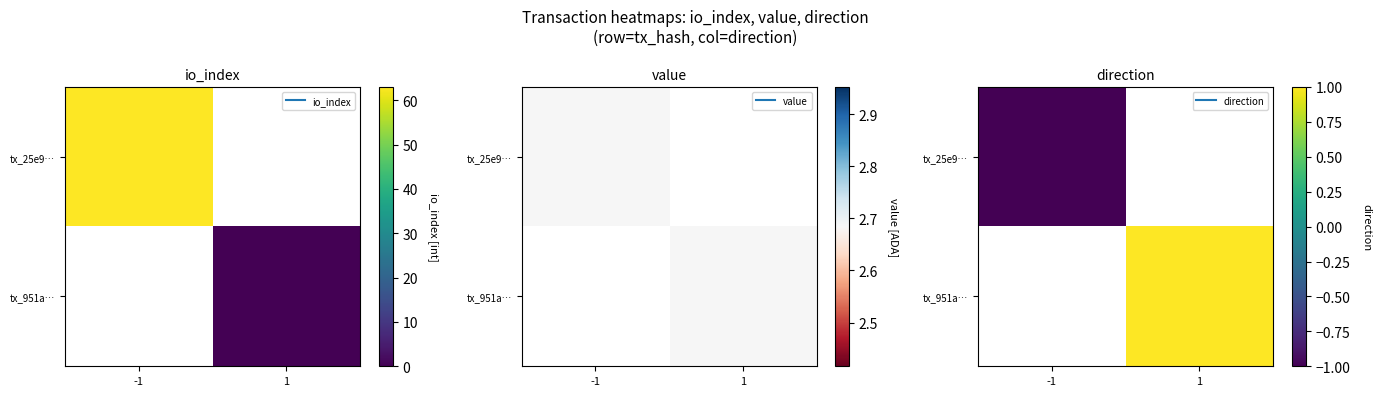

At which label does tx_951a… reach its peak?

-1